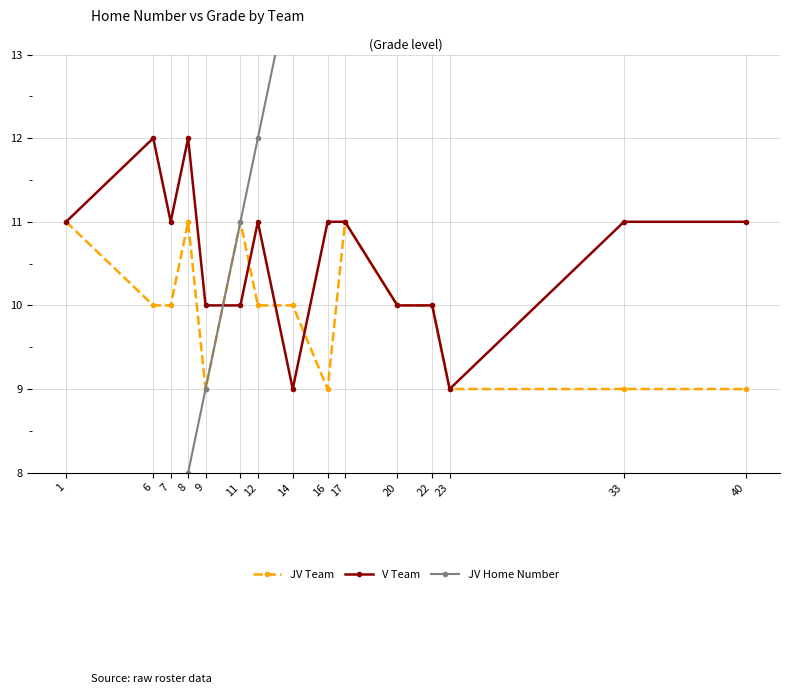

True or false: JV Team and JV Home Number cross at least once.

False